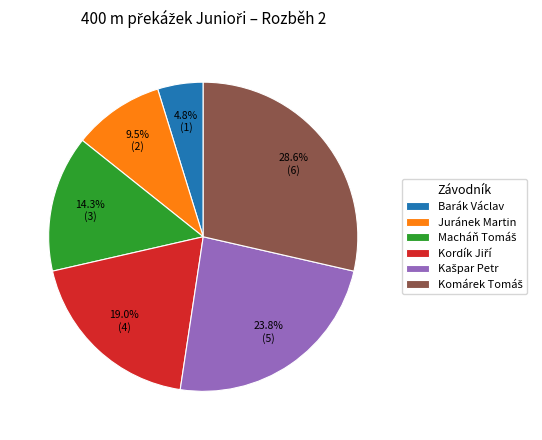

How much of the chart is everything except Juránek Martin?

90.5%